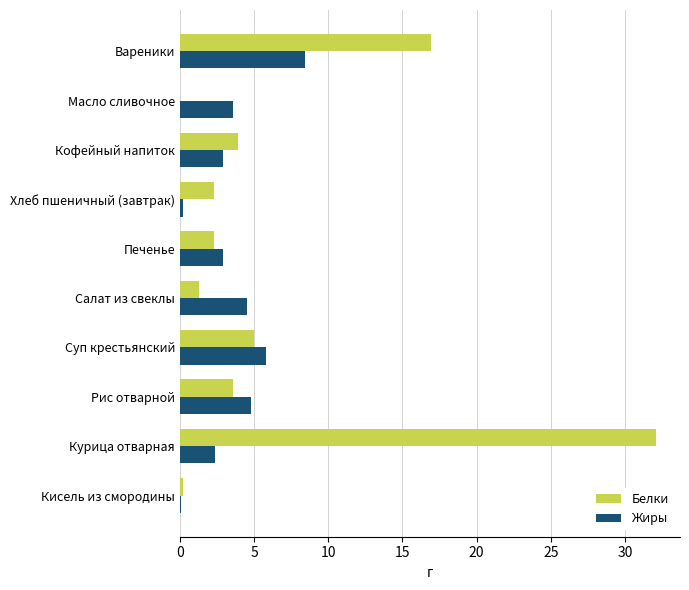

The Жиры series shows 11.0 at Вареники. True or false?

False